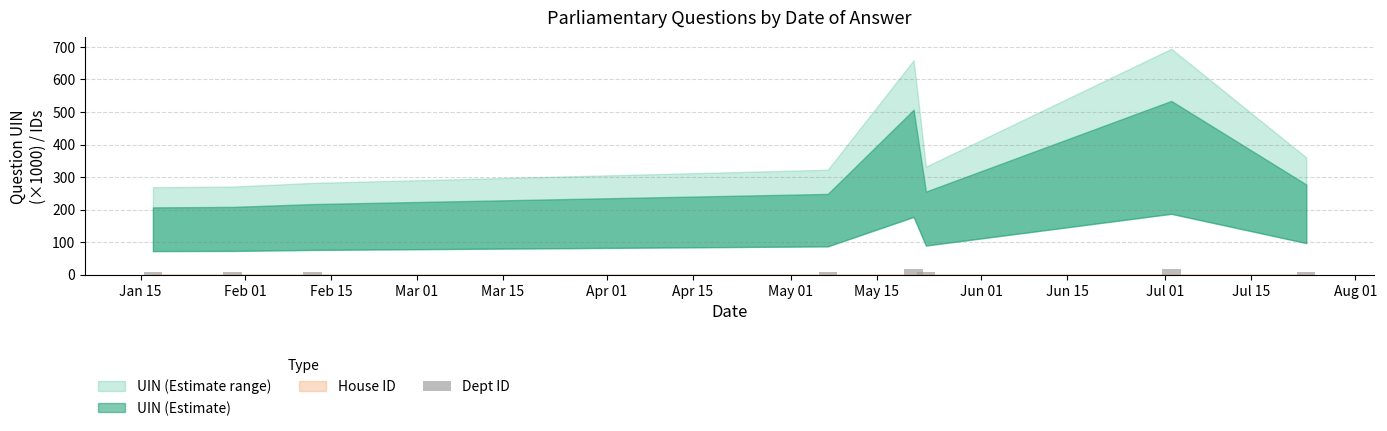

What is the maximum value shown in the chart?

18